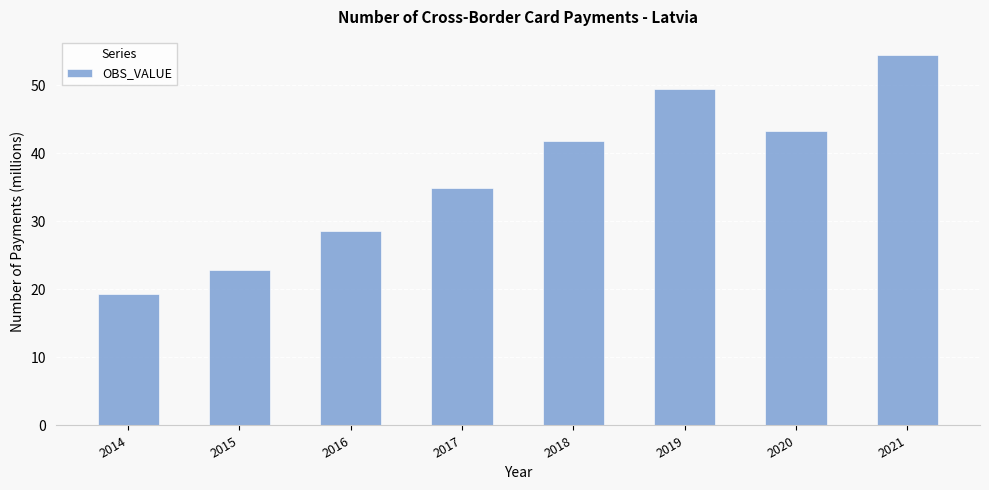

What is the sum of all values?

294.6